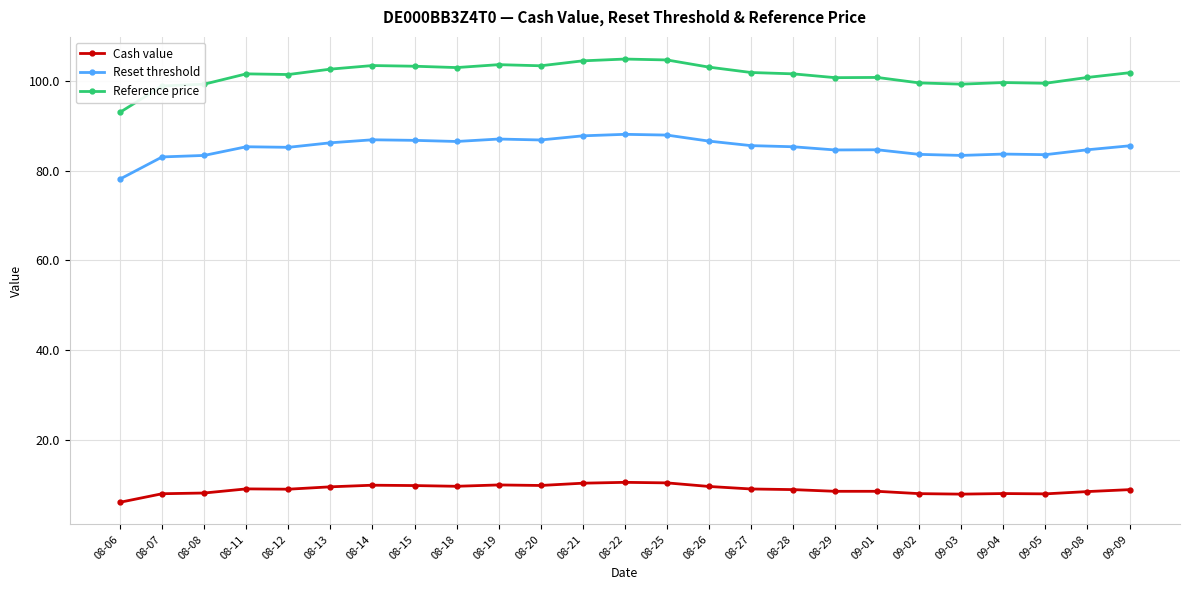

Rank the series at 08-26 from lowest to highest value.

Cash value, Reset threshold, Reference price